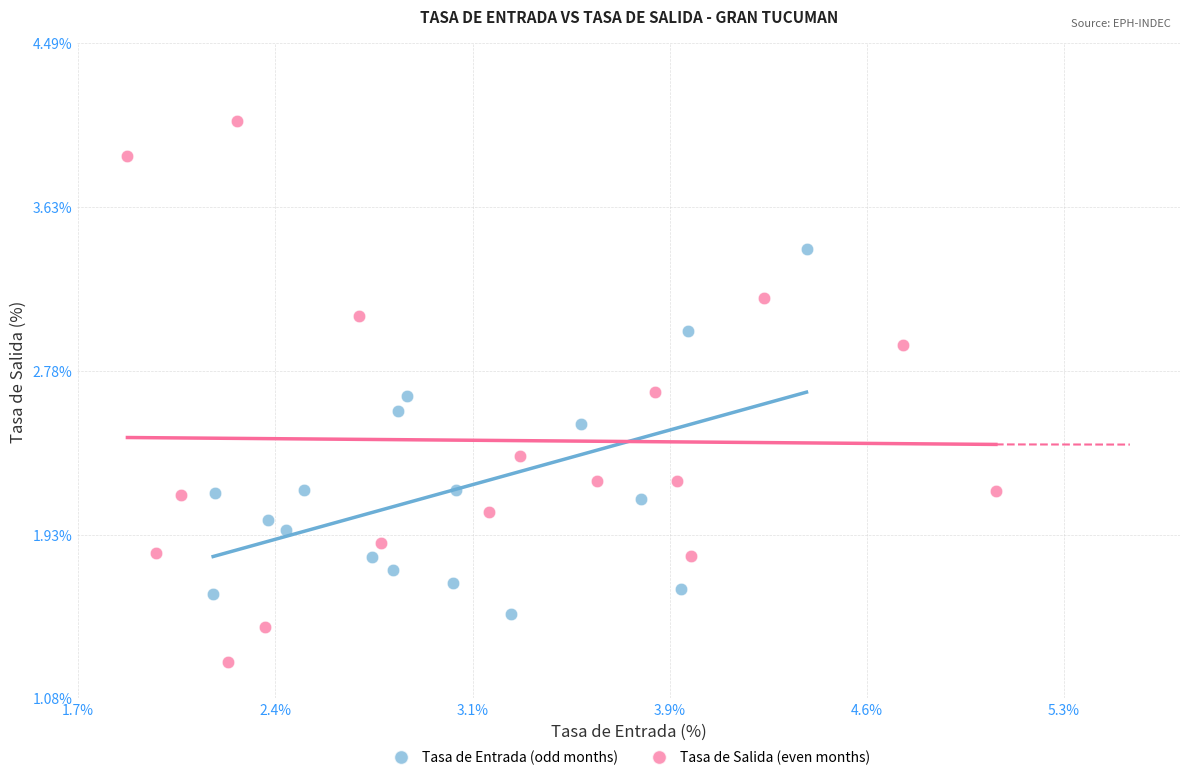

What are all the series names shown in the legend?

Tasa de Entrada (odd months), Tasa de Salida (even months)